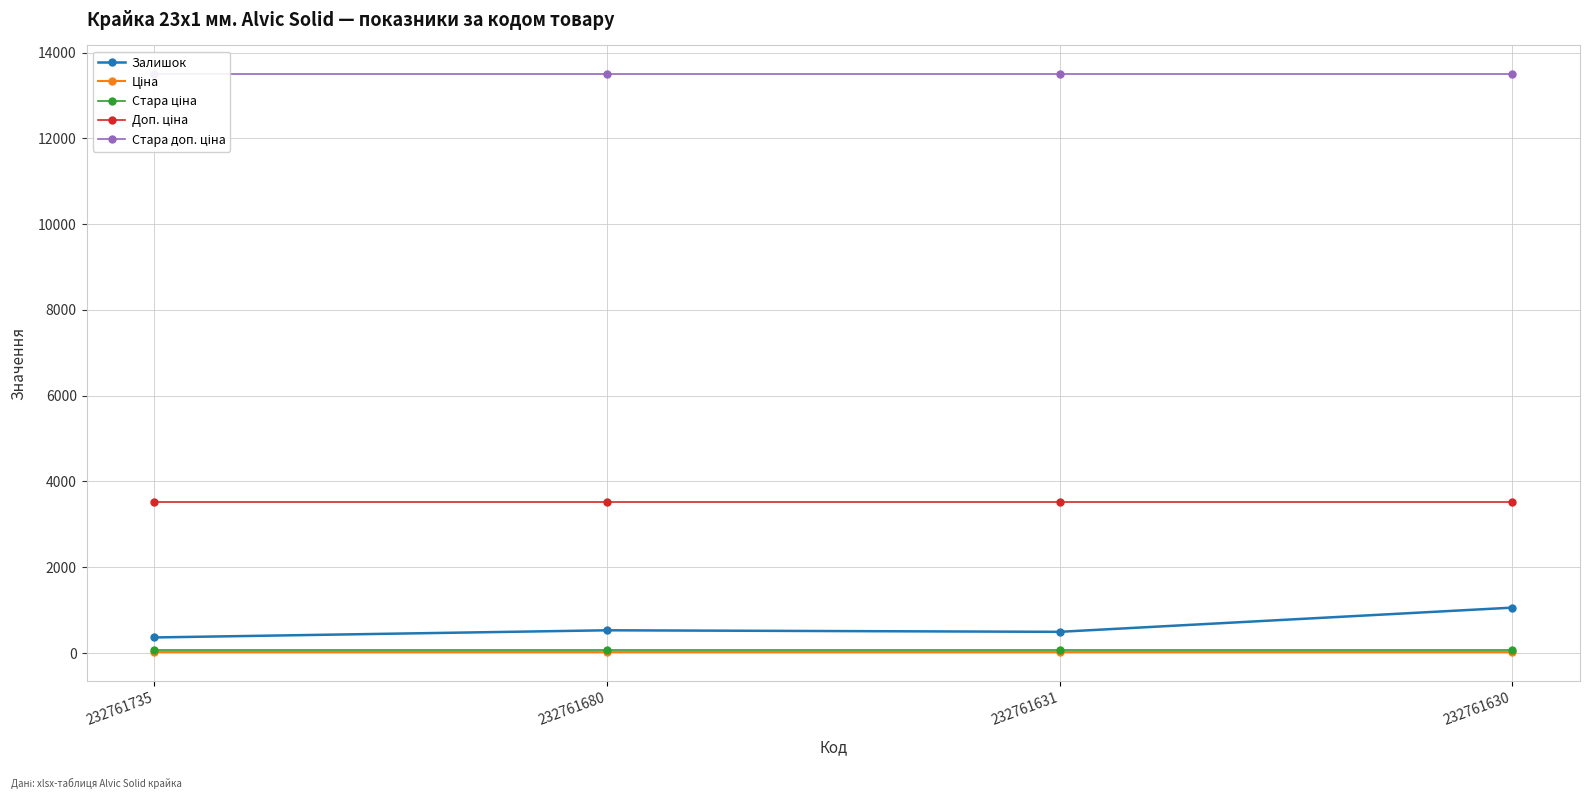

At 232761630, list the series in order from smallest to largest.

Ціна, Стара ціна, Залишок, Доп. ціна, Стара доп. ціна